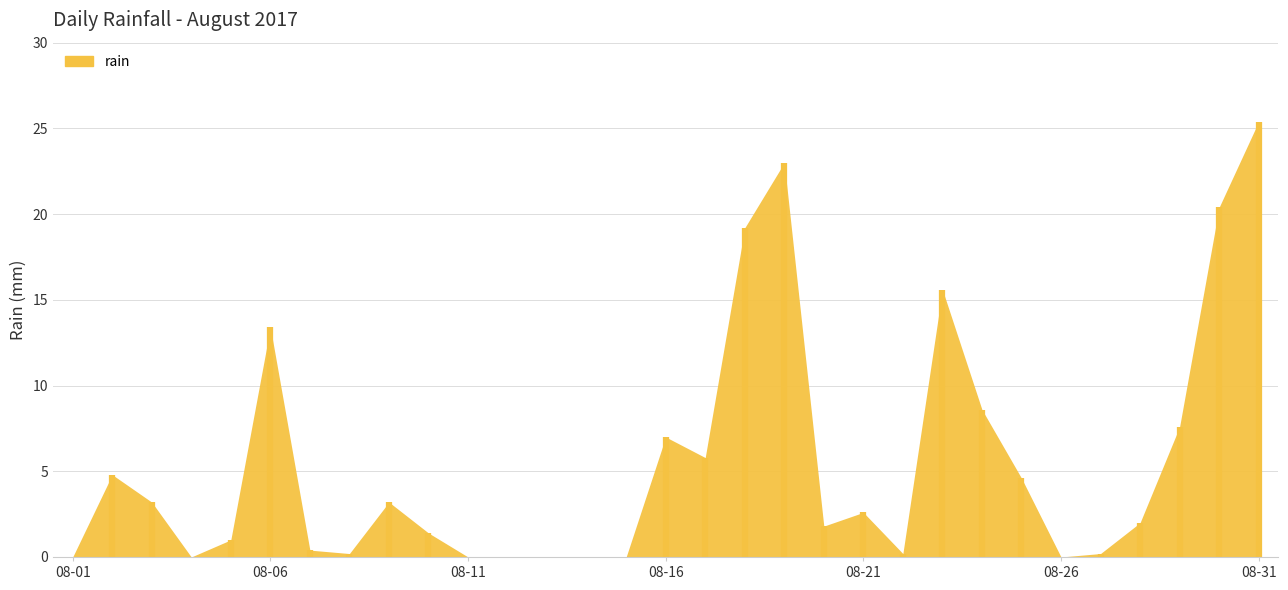

Is it true that the value at 2017-08-06 is 22.0?

False